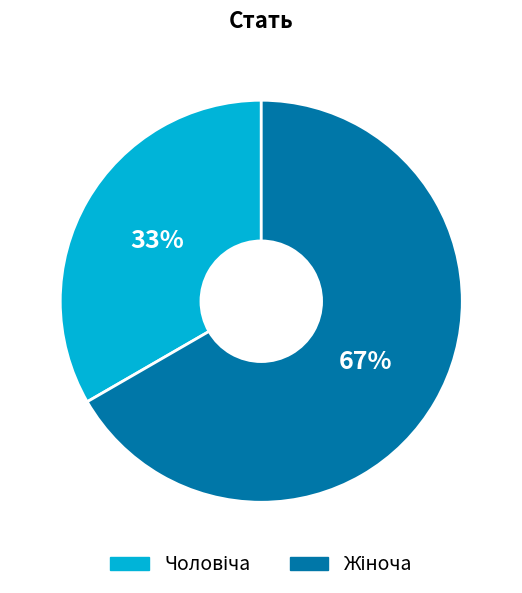

To the nearest percent, what is the average slice percentage?

50%